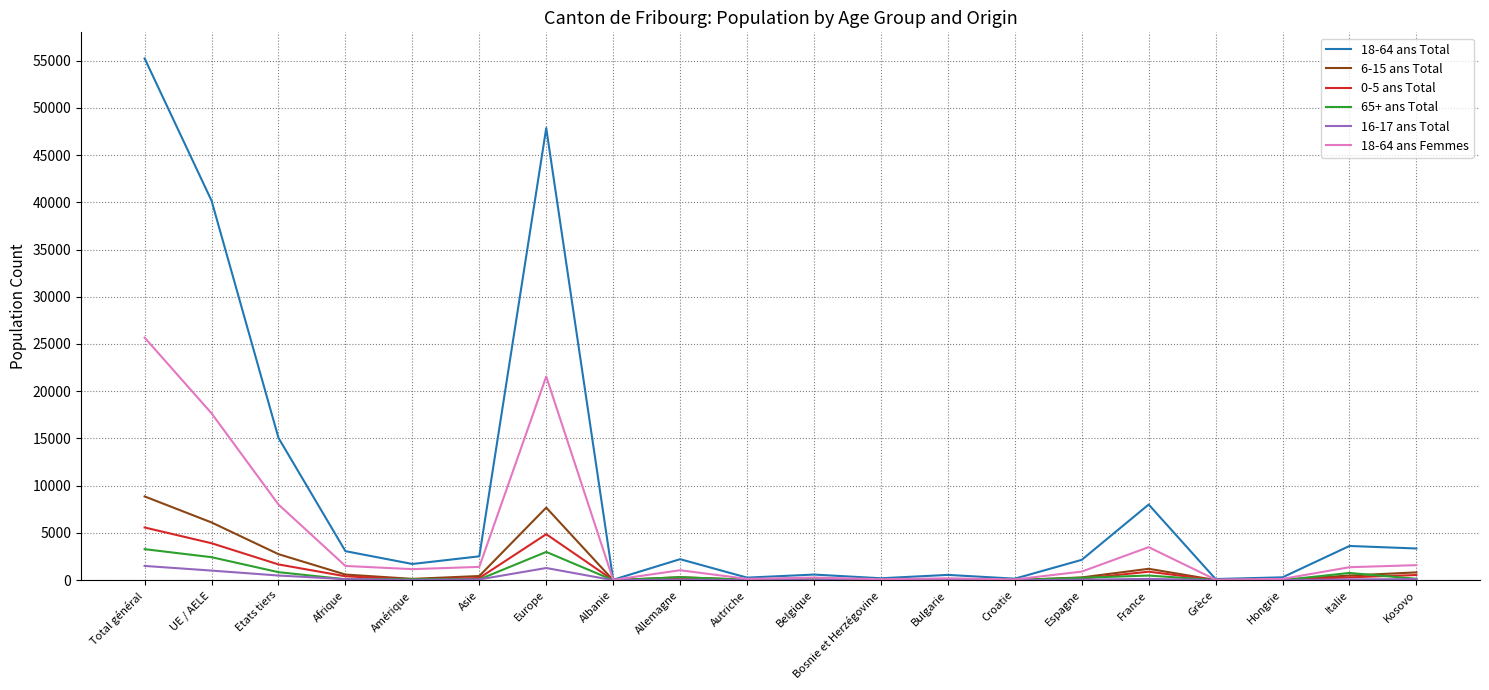

Which category has the highest value across all series?

Total général